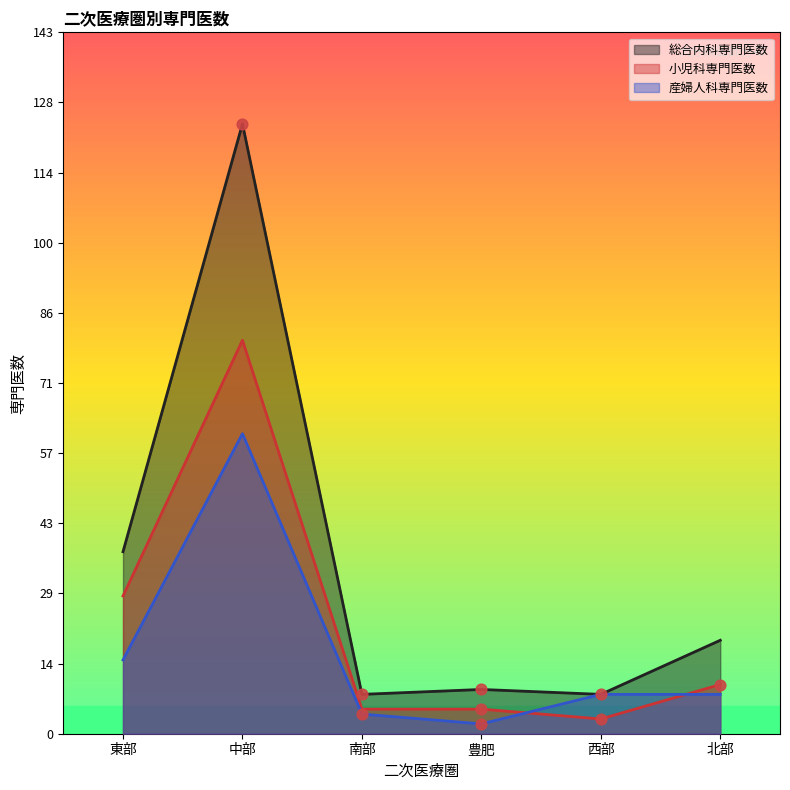

What are all the series names shown in the legend?

総合内科専門医数, 小児科専門医数, 産婦人科専門医数